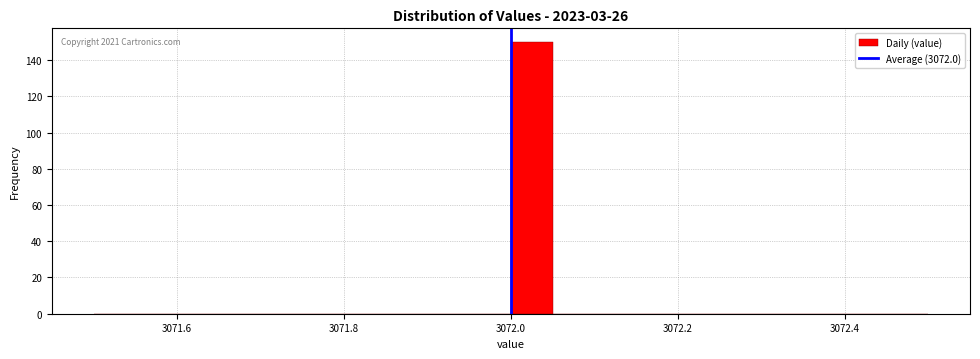

Read against the x-axis, roughly where is the centre of the tallest bar?

3072.02